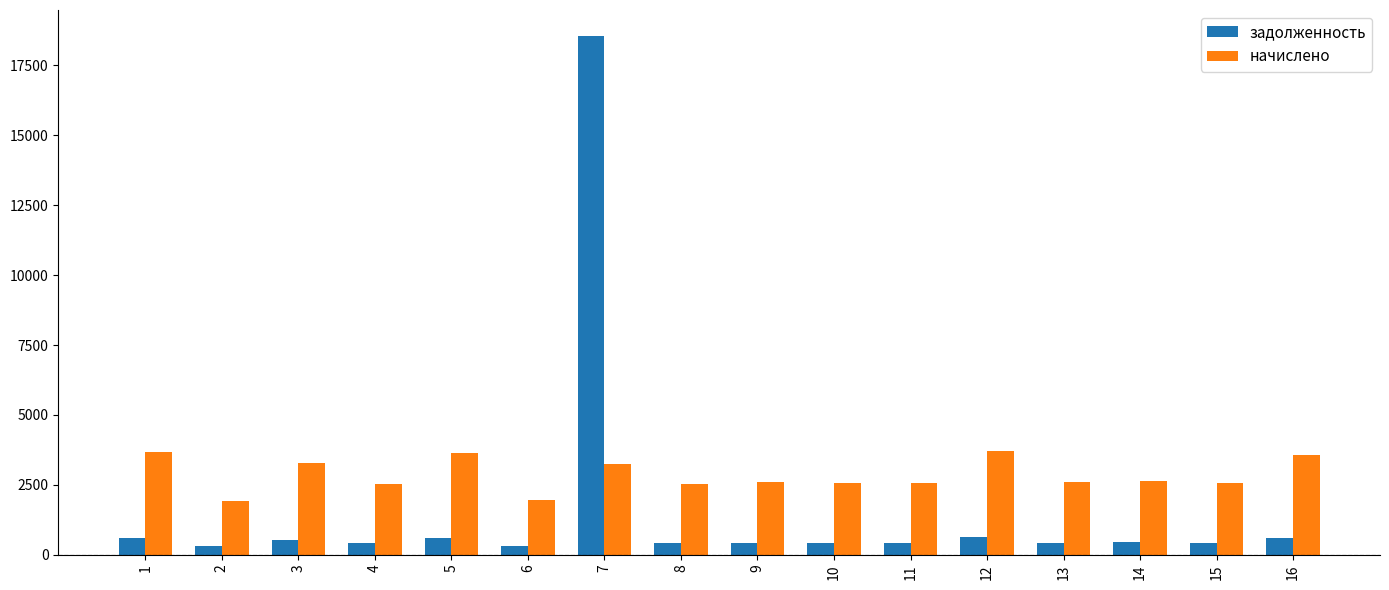

What are all the series names shown in the legend?

задолженность, начислено